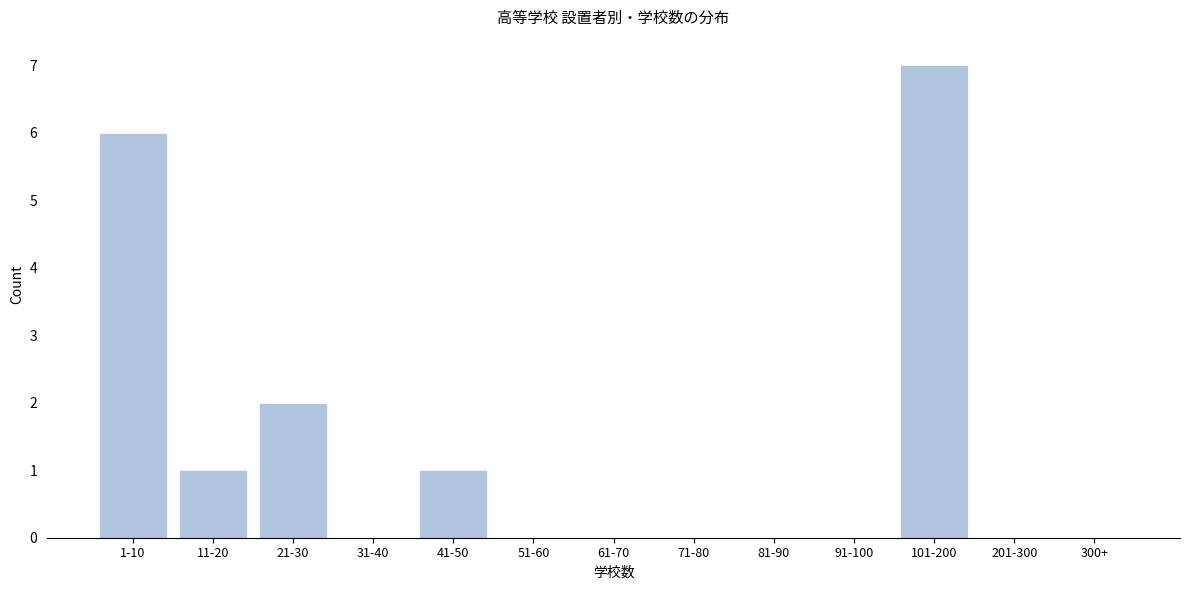

Reading left to right, what are all the values shown in this chart?

1-10=6	11-20=1	21-30=2	31-40=0	41-50=1	51-60=0	61-70=0	71-80=0	81-90=0	91-100=0	101-200=7	201-300=0	300+=0